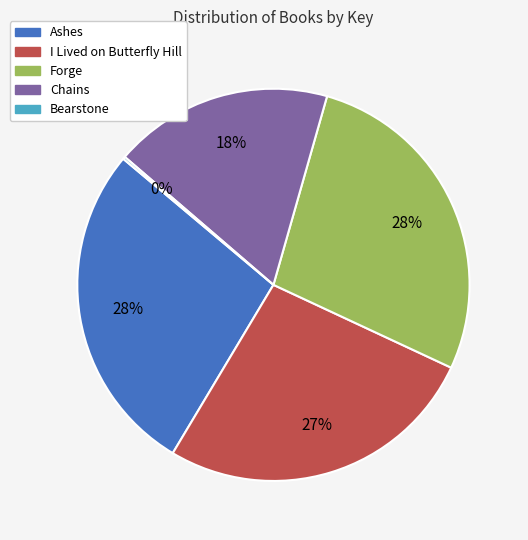

To the nearest percent, what percentage of the pie is Chains?

18%